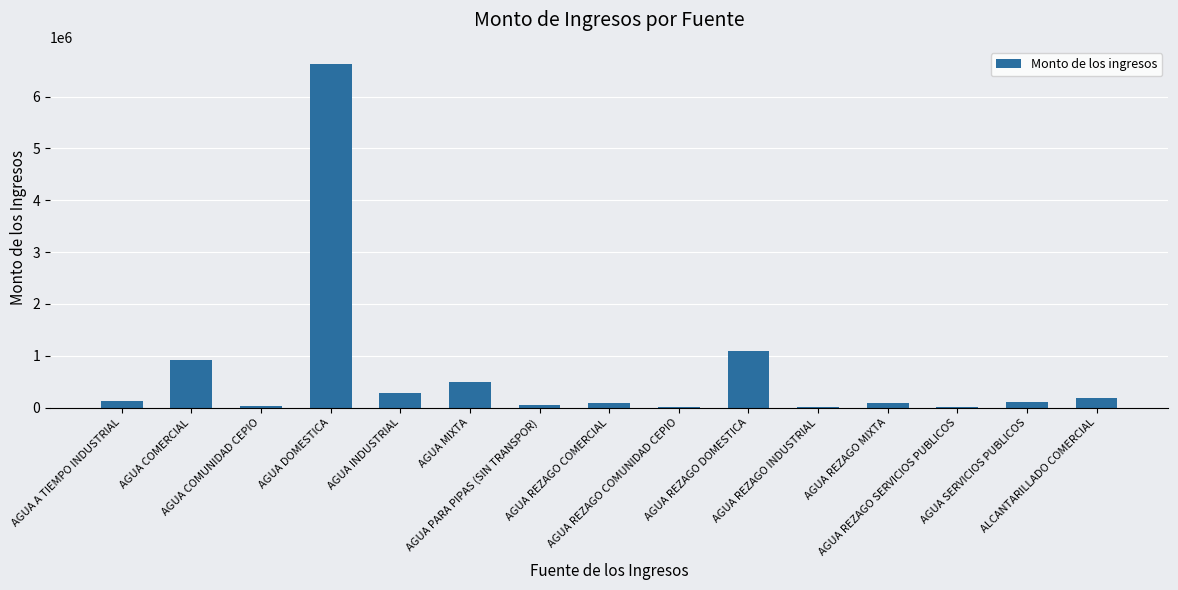

What is the greatest value displayed?

6626517.1